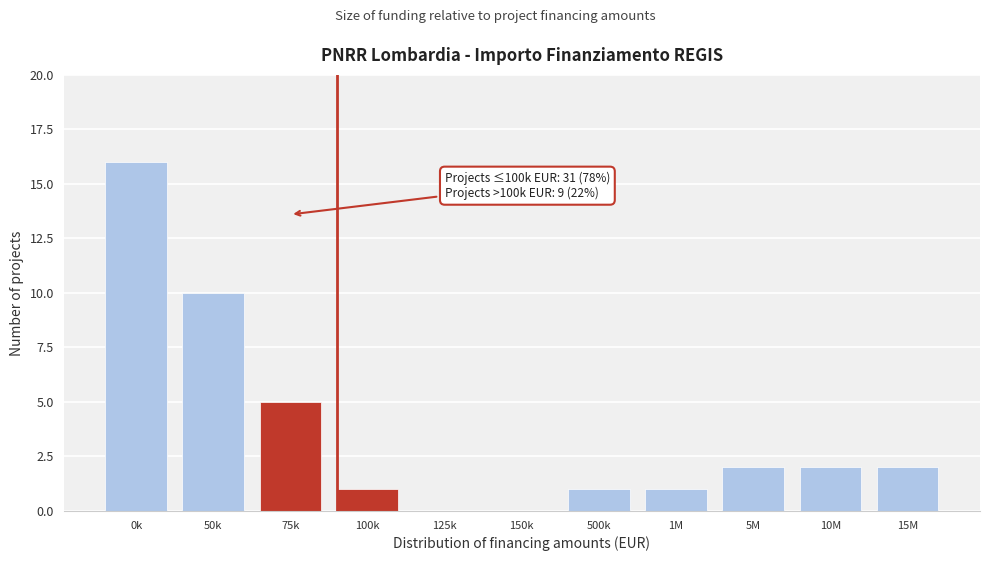

Reading left to right, transcribe all the data shown in this chart.

0k=16	50k=10	75k=5	100k=1	125k=0	150k=0	500k=1	1M=1	5M=2	10M=2	15M=2